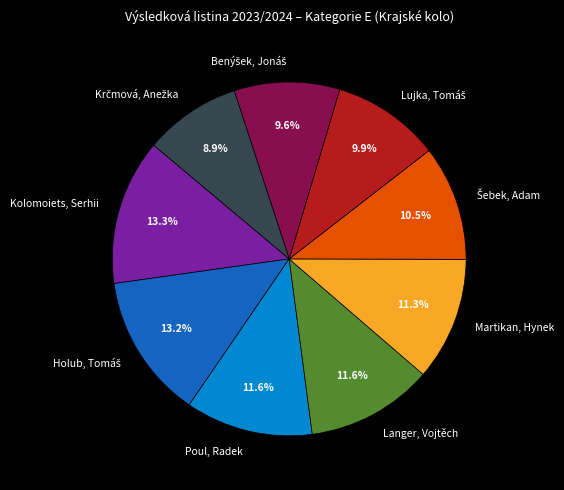

How many slices are in this pie chart?

9